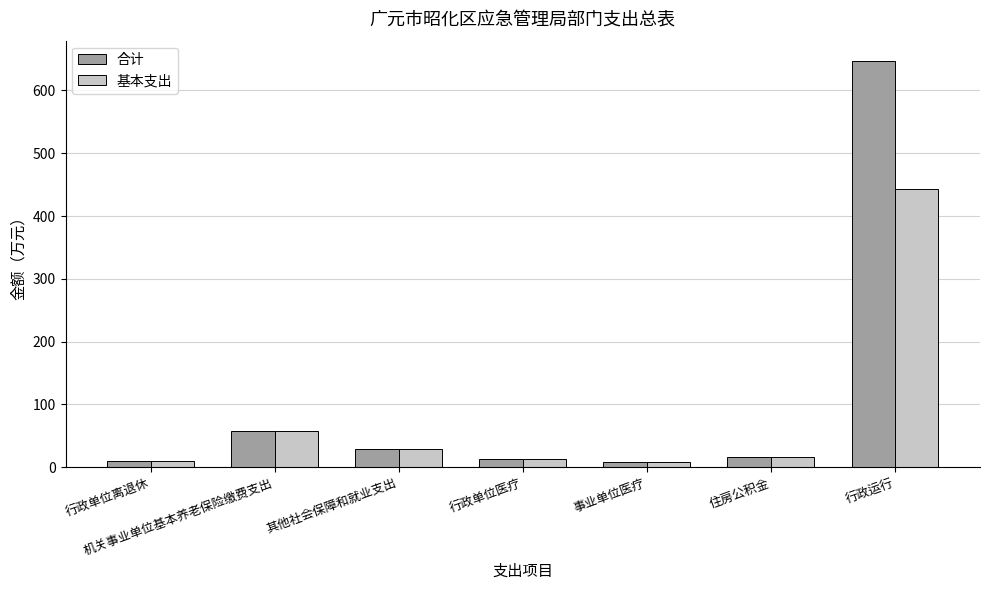

The 合计 series shows 57.8 at 机关事业单位基本养老保险缴费支出. True or false?

True